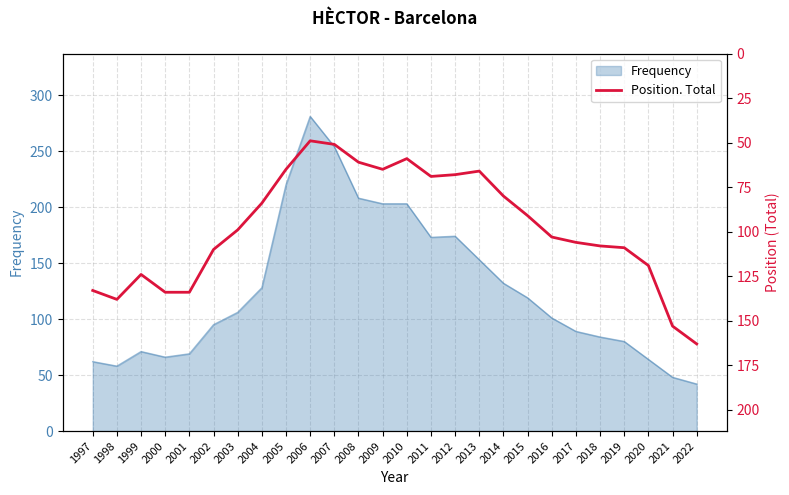

What is the change in value from 1999 to 2020?

-5